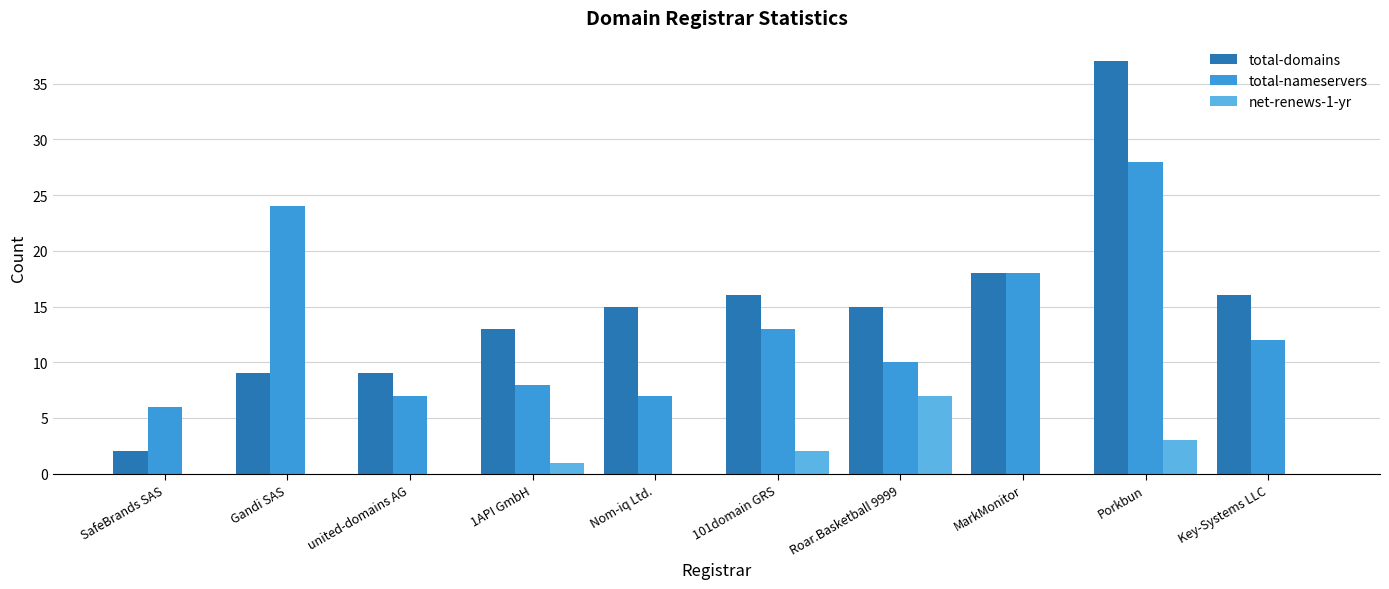

Reading left to right, list all the values displayed in this chart.

total-domains: SafeBrands SAS=2	Gandi SAS=9	united-domains AG=9	1API GmbH=13	Nom-iq Ltd.=15	101domain GRS=16	Roar.Basketball 9999=15	MarkMonitor=18	Porkbun=37	Key-Systems LLC=16
total-nameservers: SafeBrands SAS=6	Gandi SAS=24	united-domains AG=7	1API GmbH=8	Nom-iq Ltd.=7	101domain GRS=13	Roar.Basketball 9999=10	MarkMonitor=18	Porkbun=28	Key-Systems LLC=12
net-renews-1-yr: SafeBrands SAS=0	Gandi SAS=0	united-domains AG=0	1API GmbH=1	Nom-iq Ltd.=0	101domain GRS=2	Roar.Basketball 9999=7	MarkMonitor=0	Porkbun=3	Key-Systems LLC=0